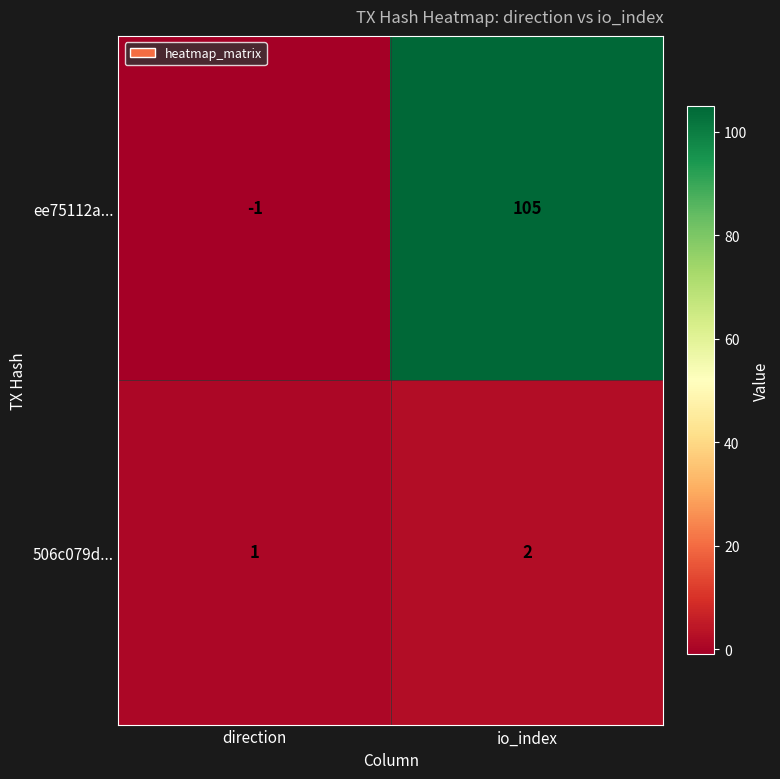

The value of 506c079d... at io_index is 2. True or false?

True